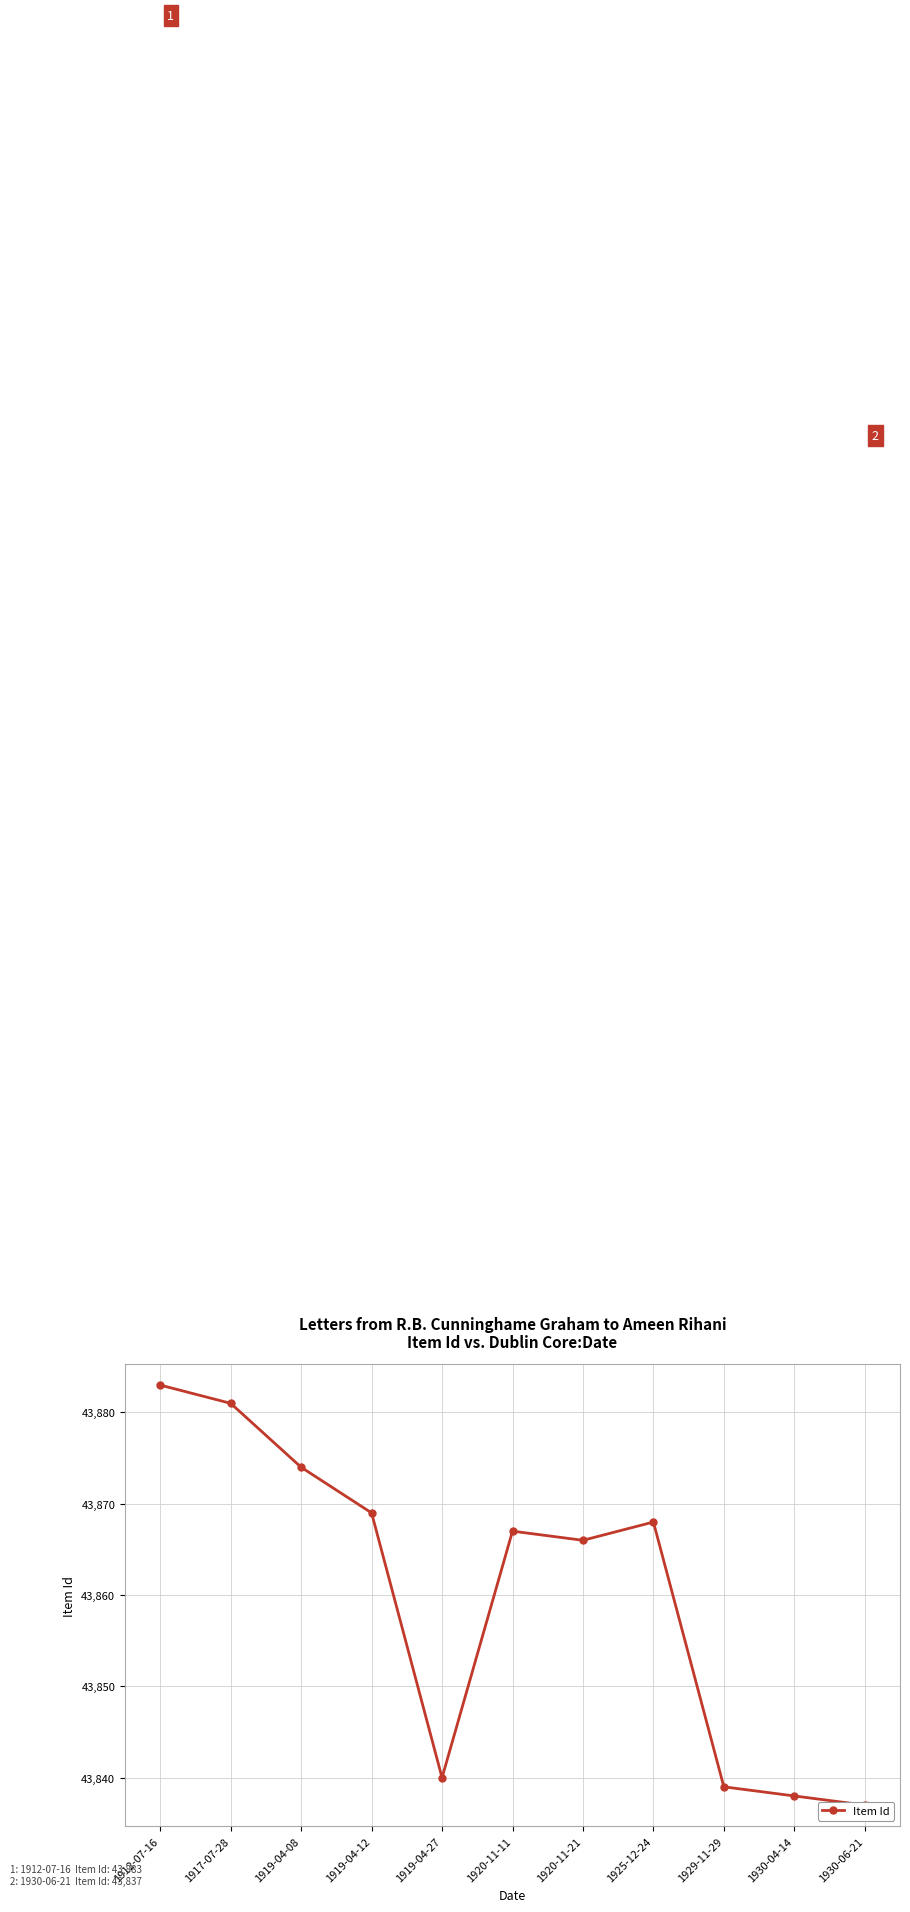

What is the difference between the maximum and minimum values?

46